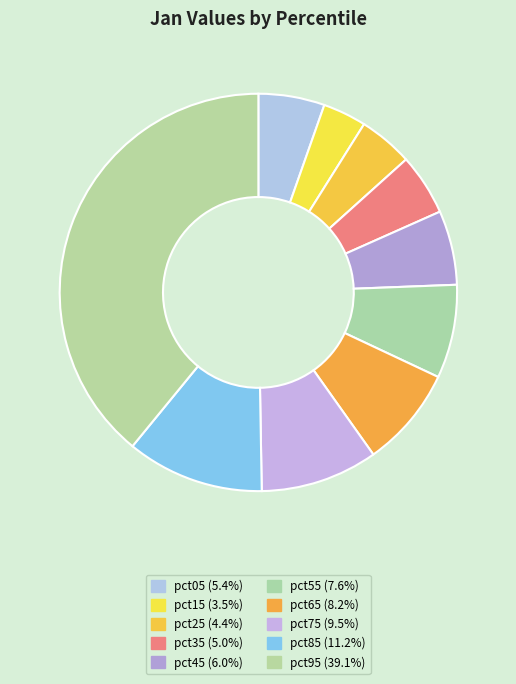

To the nearest percent, what percentage of the pie is pct35?

5%